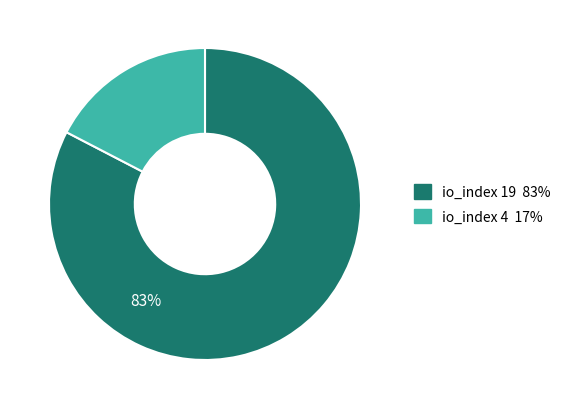

To the nearest percent, what is the combined percentage of io_index 19 and io_index 4?

100%